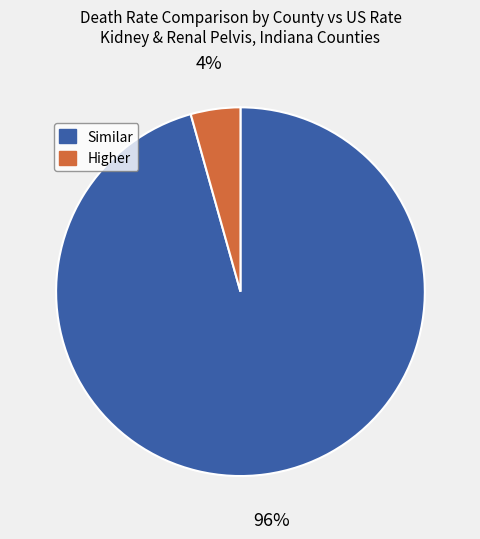

Combined, do Higher and Similar account for over 50%?

Yes